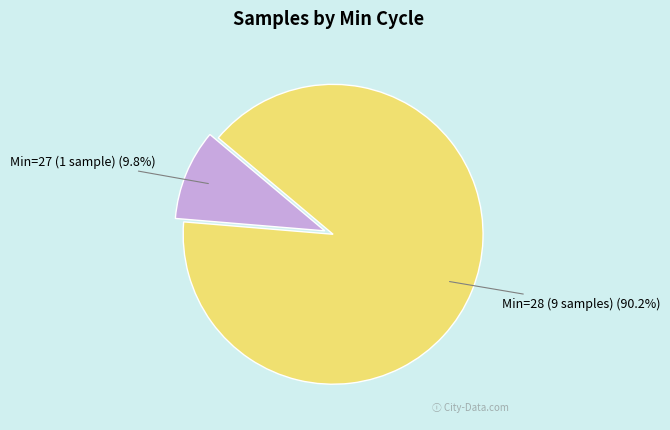

Which has a higher value, Min=28 (9 samples) or Min=27 (1 sample)?

Min=28 (9 samples)